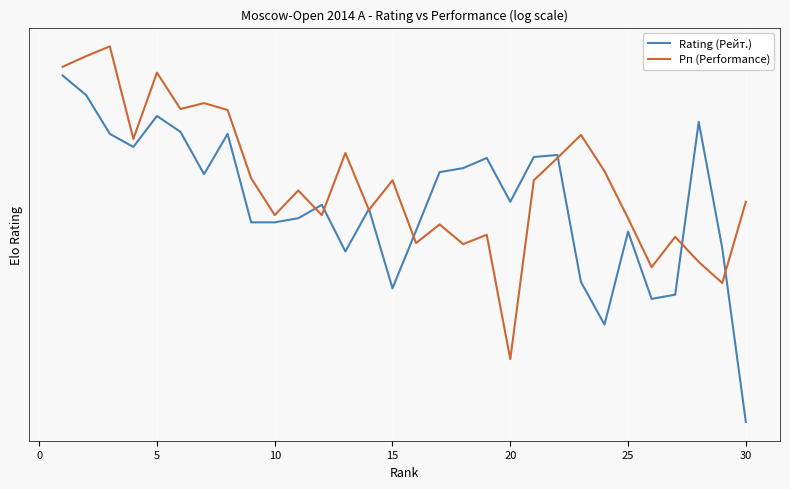

How many values in the Рп (Performance) series exceed 2605?

13